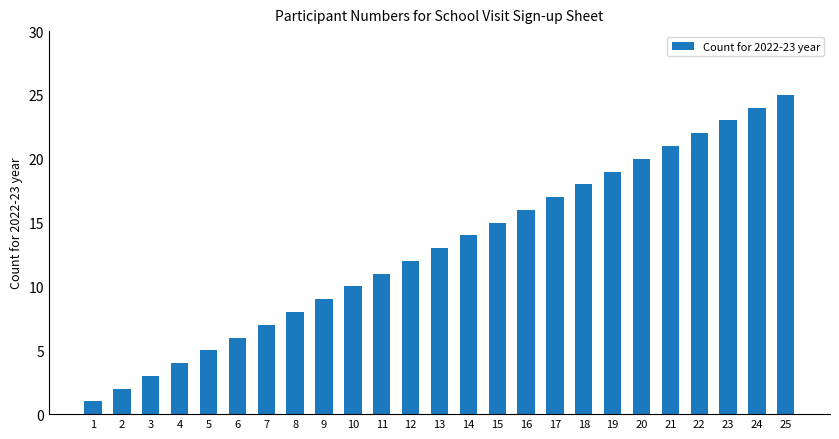

Rank the categories by value from highest to lowest.

25, 24, 23, 22, 21, 20, 19, 18, 17, 16, 15, 14, 13, 12, 11, 10, 9, 8, 7, 6, 5, 4, 3, 2, 1